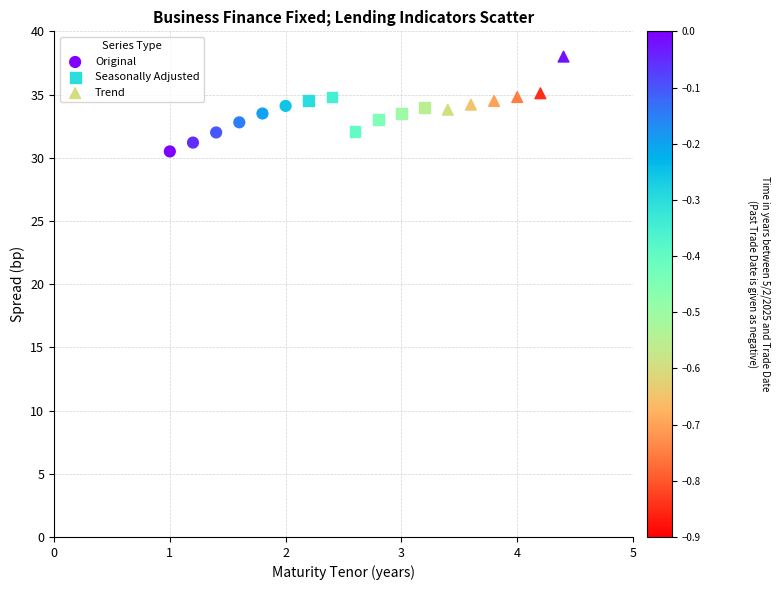

Which series reaches the maximum Y coordinate?

Trend